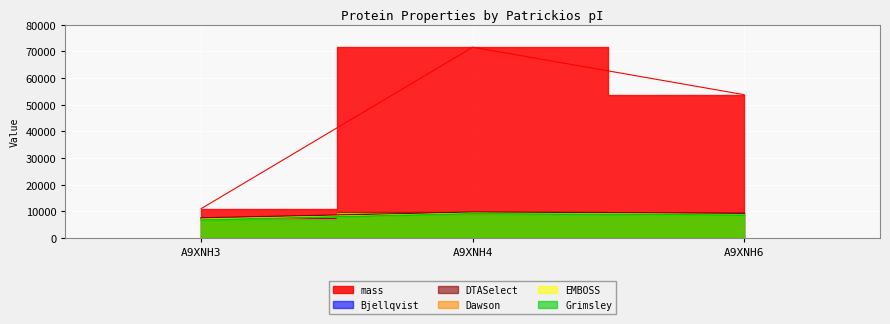

What are all the series names shown in the legend?

mass, Bjellqvist, DTASelect, Dawson, EMBOSS, Grimsley